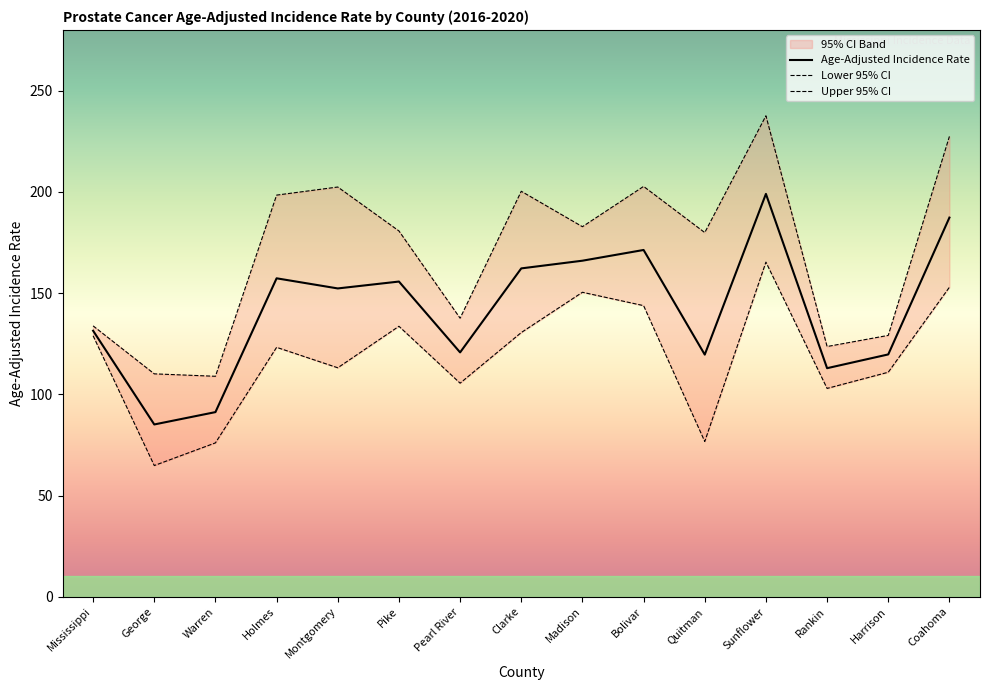

What is the label of the 6th point from the left?

Pike